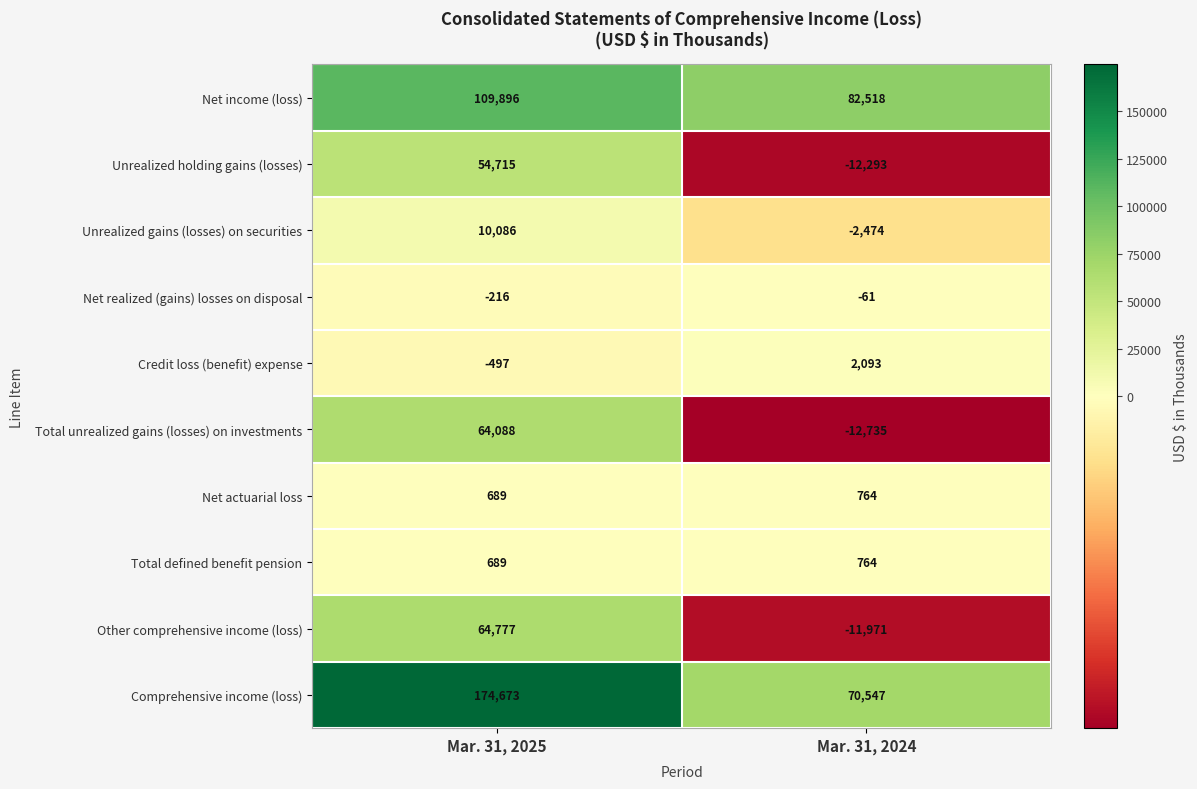

What is the difference between the Net income (loss) values at Mar. 31, 2024 and Mar. 31, 2025?

27378